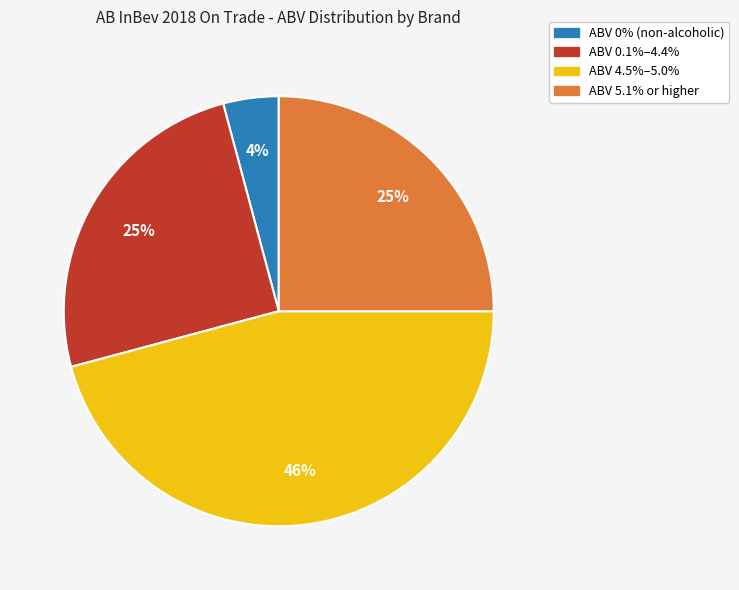

Does any single category account for the majority?

No